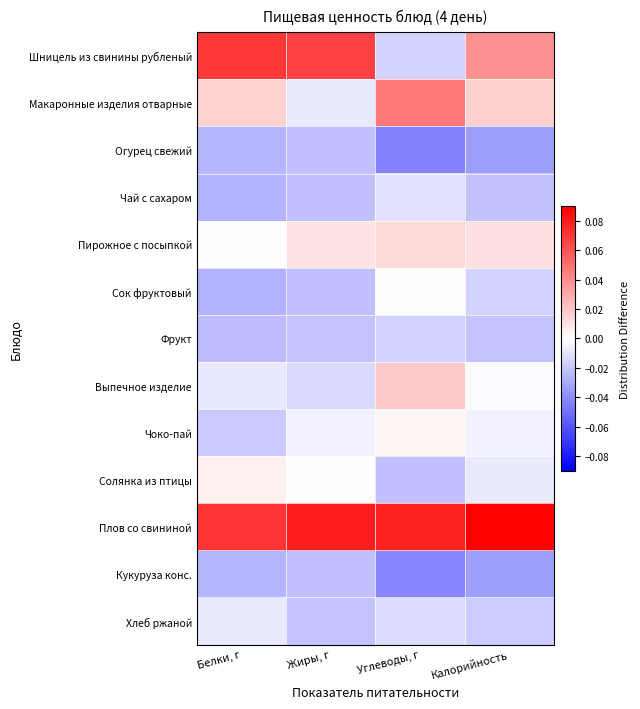

Reading left to right, what are all the values shown in this chart?

Шницель из свинины рубленый: Белки, г=0.1	Жиры, г=0.1	Углеводы, г=-0.0	Калорийность=0.0
Макаронные изделия отварные: Белки, г=0.0	Жиры, г=-0.0	Углеводы, г=0.0	Калорийность=0.0
Огурец свежий: Белки, г=-0.0	Жиры, г=-0.0	Углеводы, г=-0.0	Калорийность=-0.0
Чай с сахаром: Белки, г=-0.0	Жиры, г=-0.0	Углеводы, г=-0.0	Калорийность=-0.0
Пирожное с посыпкой: Белки, г=0.0	Жиры, г=0.0	Углеводы, г=0.0	Калорийность=0.0
Сок фруктовый: Белки, г=-0.0	Жиры, г=-0.0	Углеводы, г=0.0	Калорийность=-0.0
Фрукт: Белки, г=-0.0	Жиры, г=-0.0	Углеводы, г=-0.0	Калорийность=-0.0
Выпечное изделие: Белки, г=-0.0	Жиры, г=-0.0	Углеводы, г=0.0	Калорийность=-0.0
Чоко-пай: Белки, г=-0.0	Жиры, г=-0.0	Углеводы, г=0.0	Калорийность=-0.0
Солянка из птицы: Белки, г=0.0	Жиры, г=0.0	Углеводы, г=-0.0	Калорийность=-0.0
Плов со свининой: Белки, г=0.1	Жиры, г=0.1	Углеводы, г=0.1	Калорийность=0.1
Кукуруза конс.: Белки, г=-0.0	Жиры, г=-0.0	Углеводы, г=-0.0	Калорийность=-0.0
Хлеб ржаной: Белки, г=-0.0	Жиры, г=-0.0	Углеводы, г=-0.0	Калорийность=-0.0